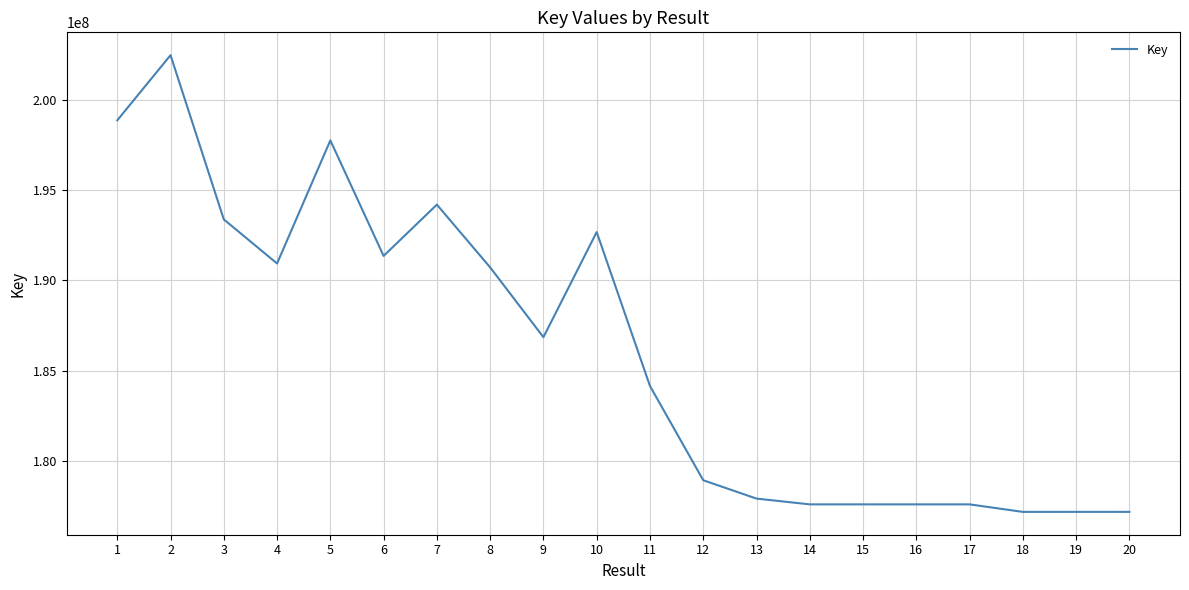

The value at 12 is 178939792. True or false?

True